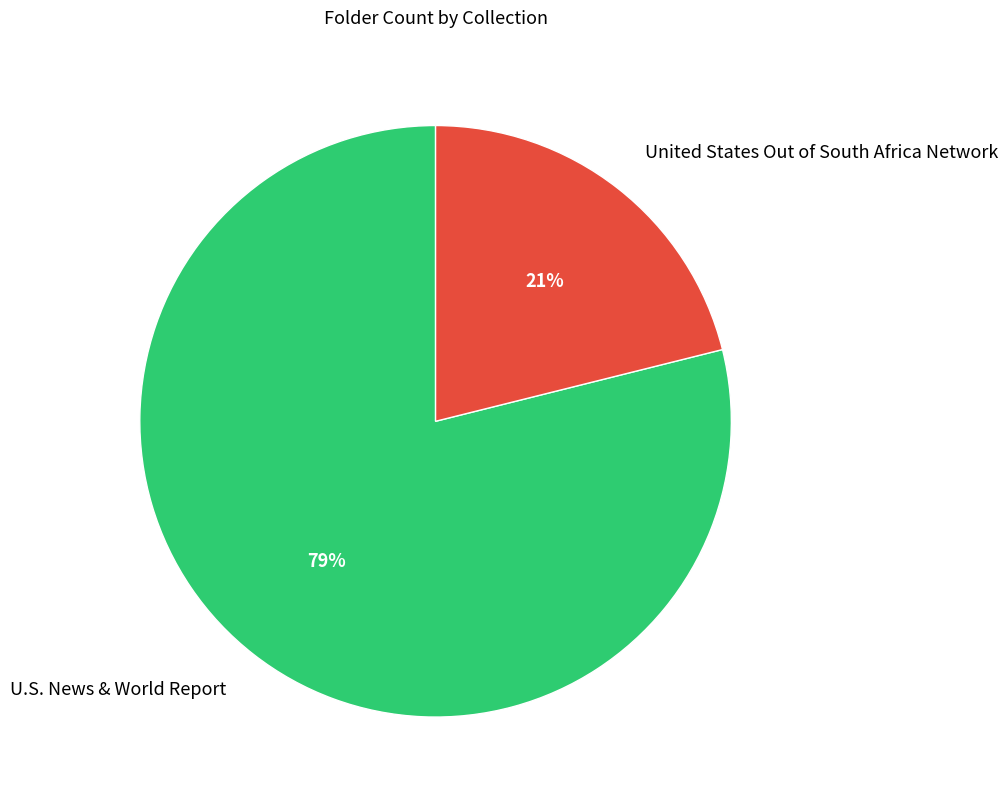

Is it true that U.S. News & World Report is 93% of the pie?

False